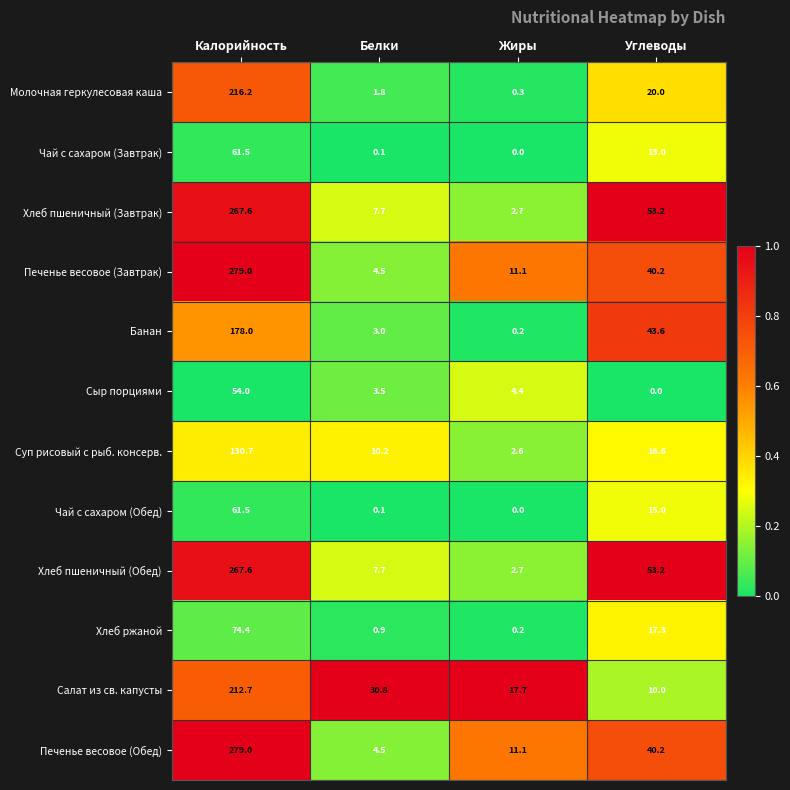

Rank the categories by Хлеб пшеничный (Обед) value from highest to lowest.

Калорийность, Углеводы, Белки, Жиры